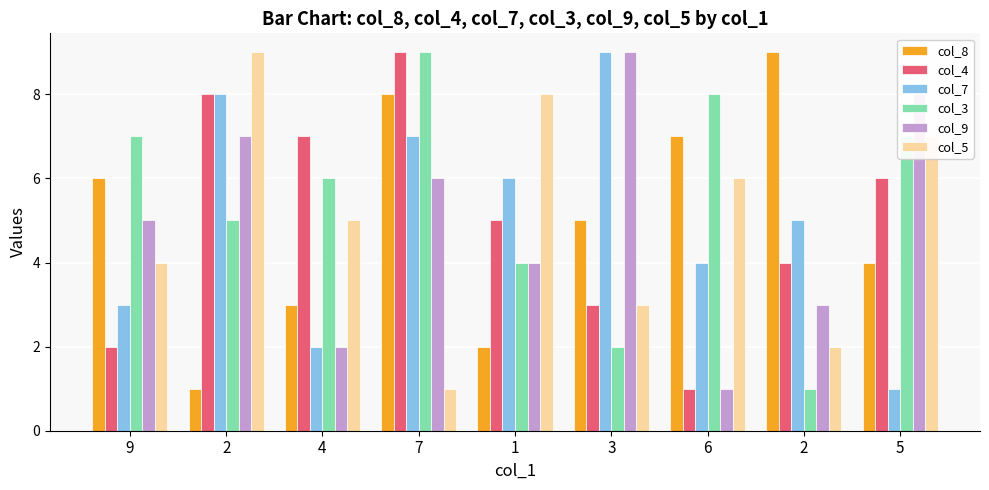

How many groups of bars are there?

9